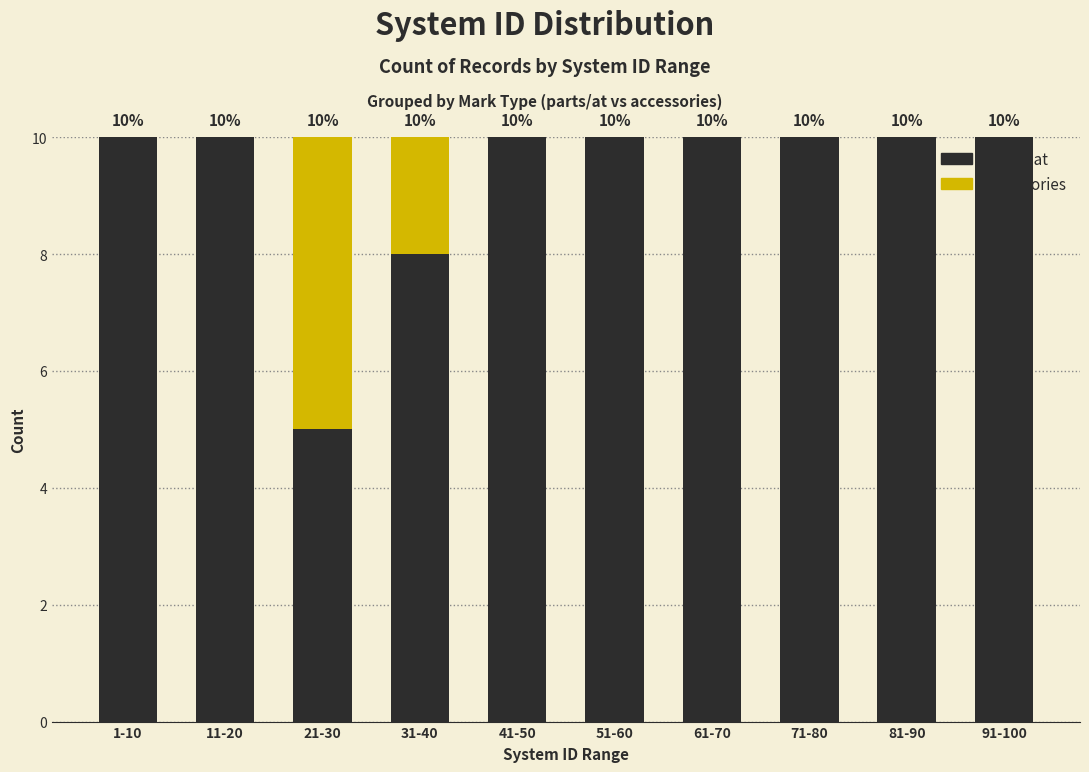

Reading left to right, transcribe the values for parts / at.

1-10=10	11-20=10	21-30=5	31-40=8	41-50=10	51-60=10	61-70=10	71-80=10	81-90=10	91-100=10